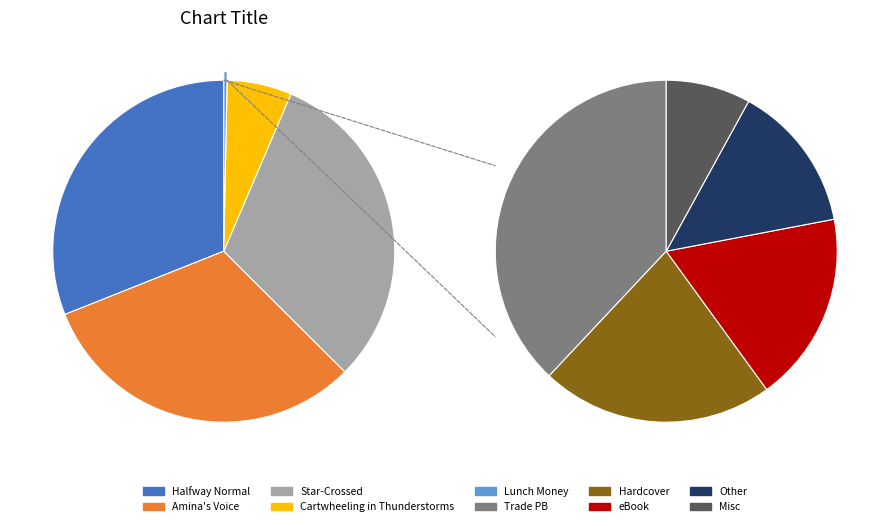

The Lunch Money slice represents 7% of the pie. True or false?

False